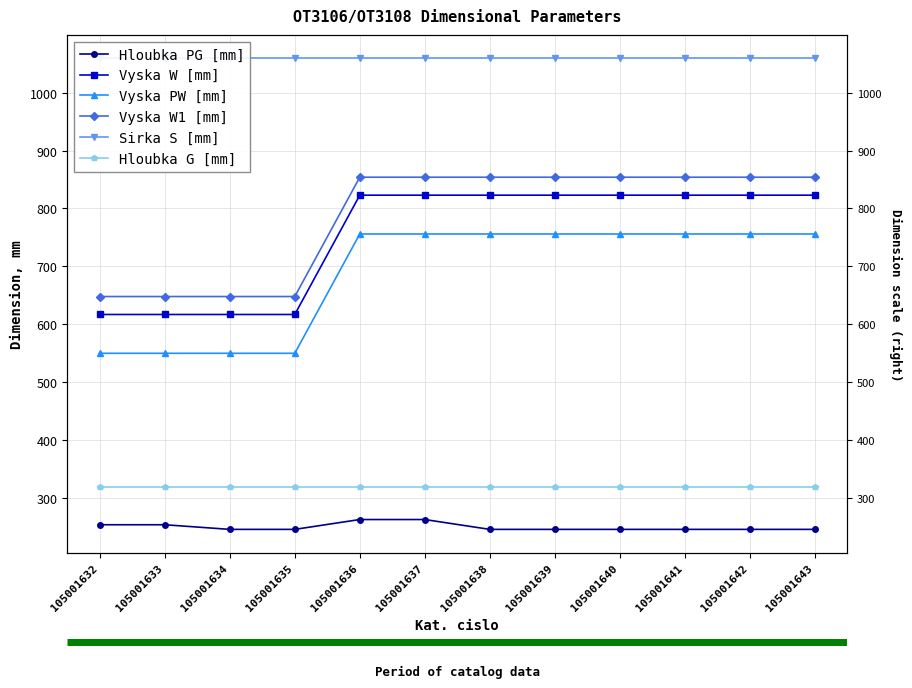

How many lines are shown in the chart?

6